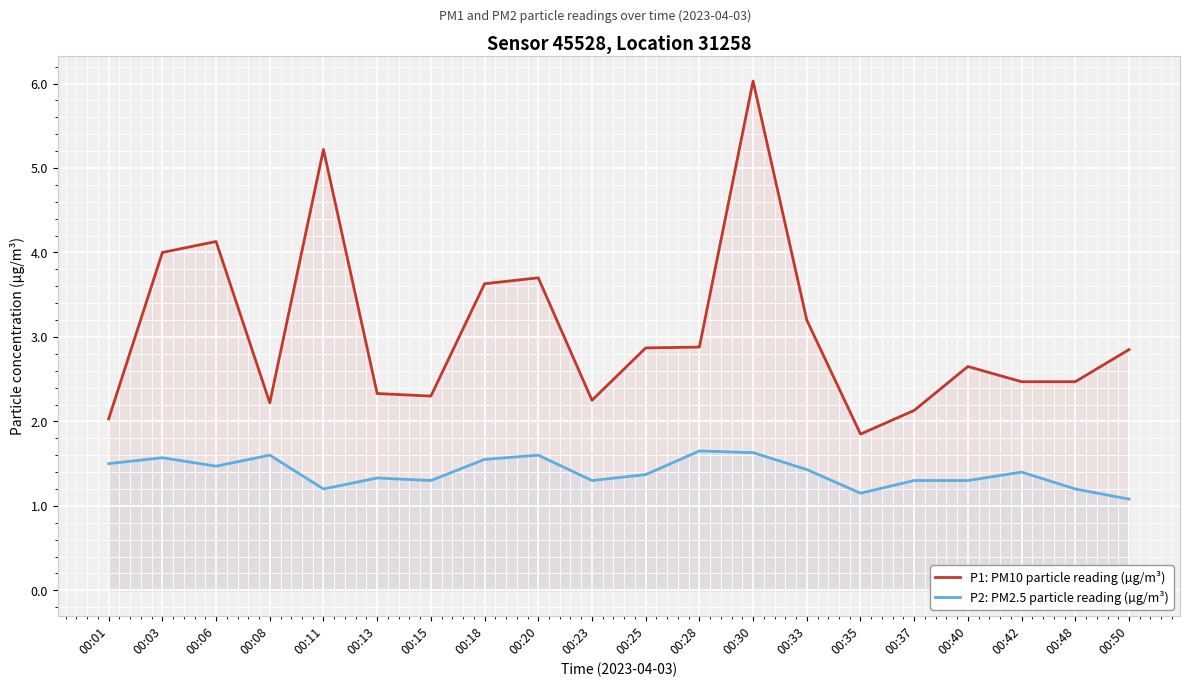

What are all the series names shown in the legend?

P1: PM10 particle reading (µg/m³), P2: PM2.5 particle reading (µg/m³)